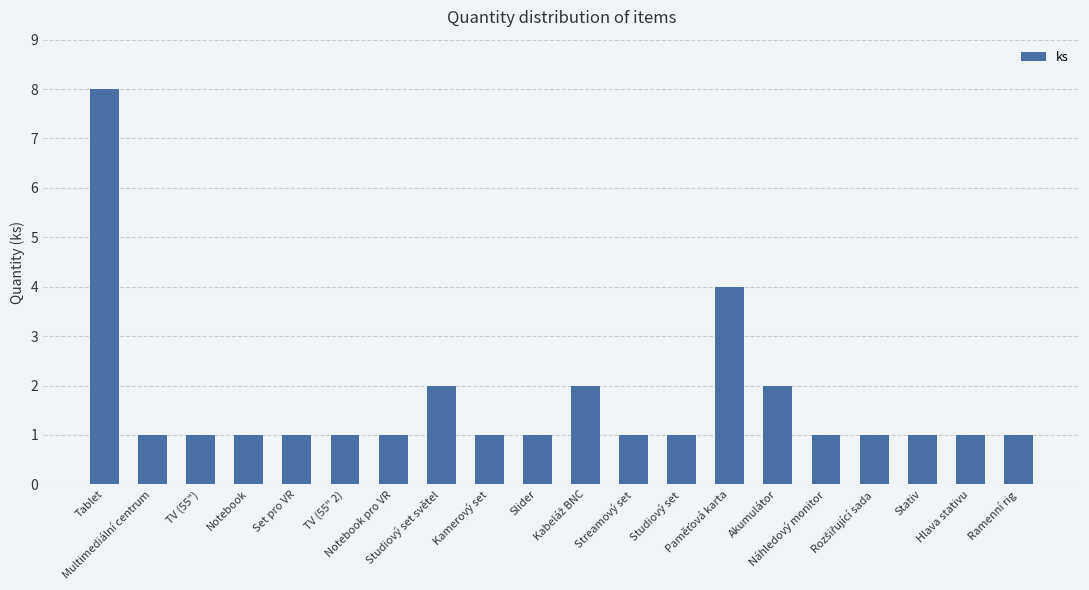

What position from the right is Studiový set světel?

13